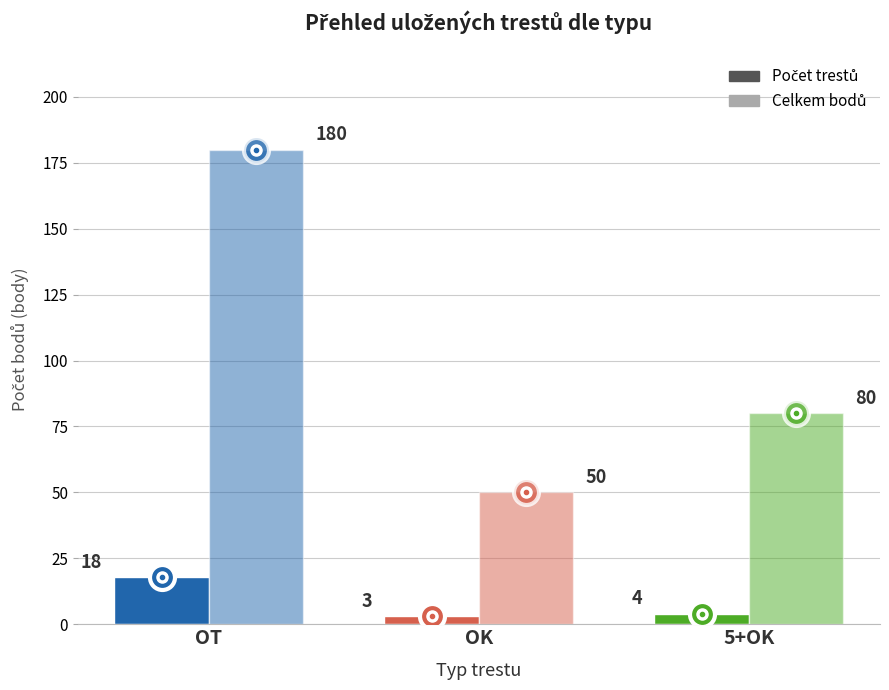

Reading left to right, what are all the values shown in this chart?

Počet trestů: OT=18	OK=3	5+OK=4
Celkem bodů: OT=180	OK=50	5+OK=80